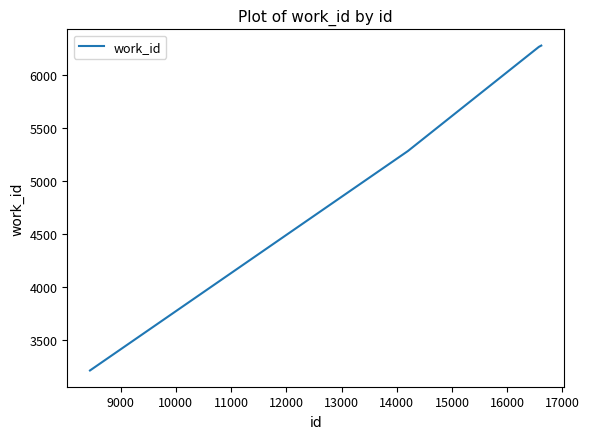

What is the difference between the maximum and minimum values?

3062